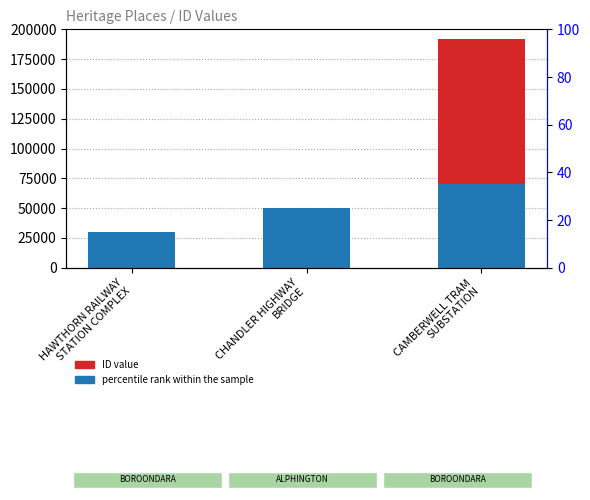

At which category does the chart reach its minimum across all series?

HAWTHORN RAILWAY
STATION COMPLEX